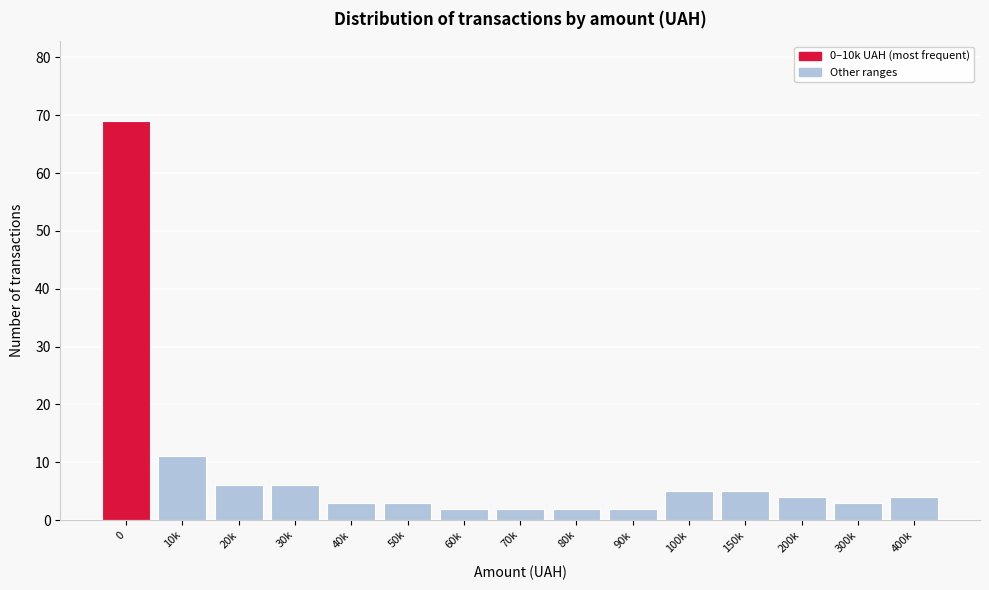

Reading left to right, what are all the values shown in this chart?

0=69	10k=11	20k=6	30k=6	40k=3	50k=3	60k=2	70k=2	80k=2	90k=2	100k=5	150k=5	200k=4	300k=3	400k=4